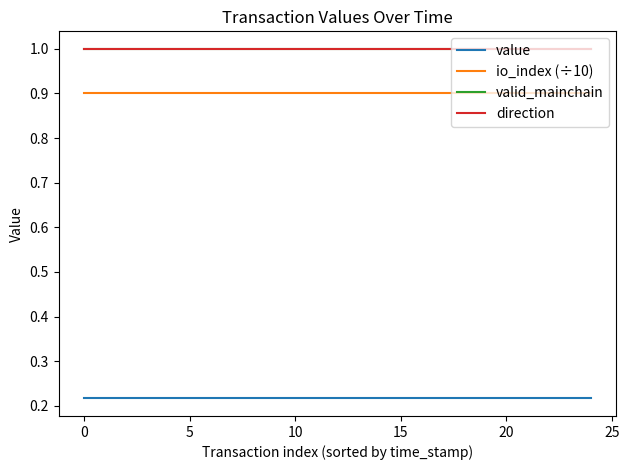

At how many categories does at least one series exceed 0?

25